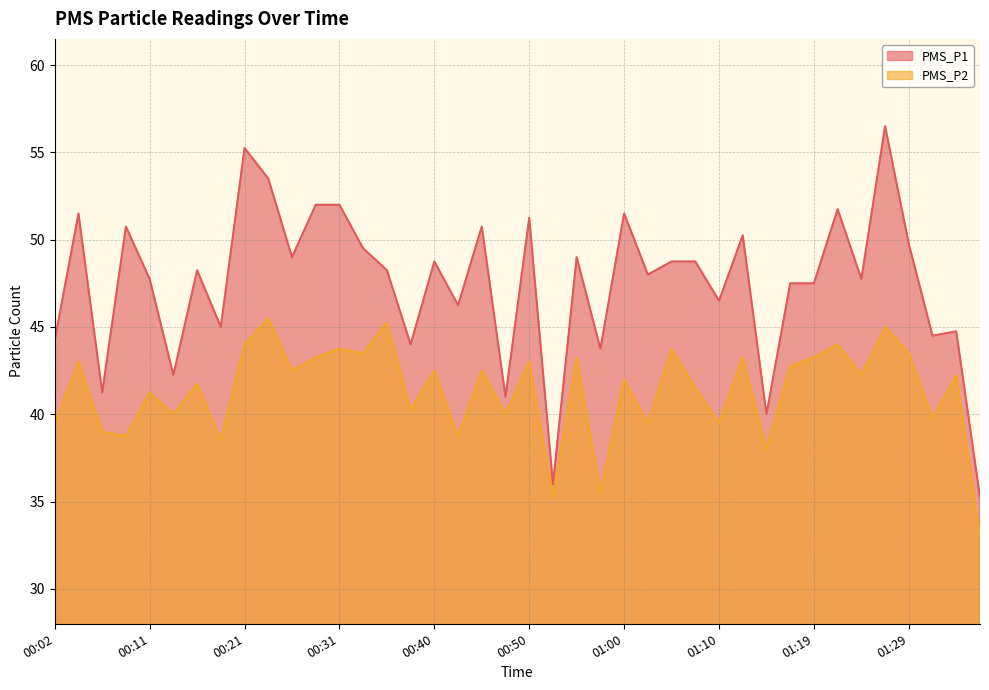

Where is the first local maximum for PMS_P2?

00:04